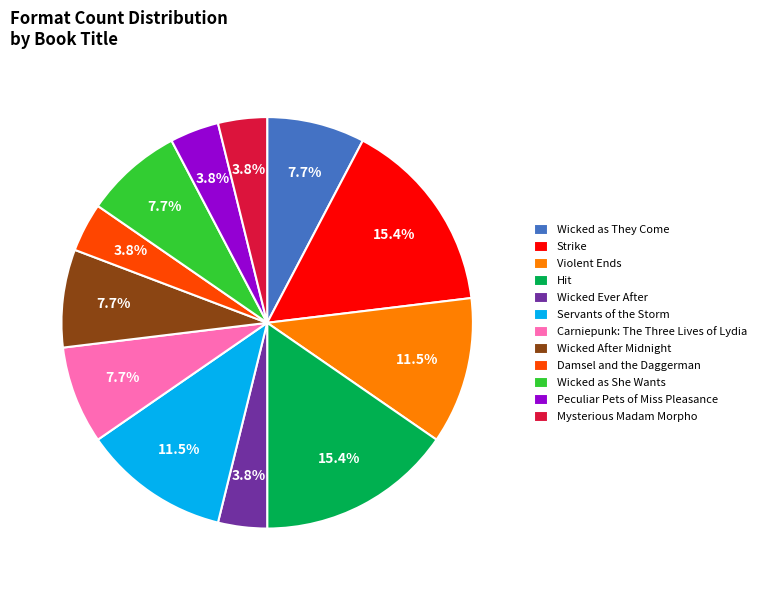

Between Servants of the Storm and Mysterious Madam Morpho, which is larger?

Servants of the Storm